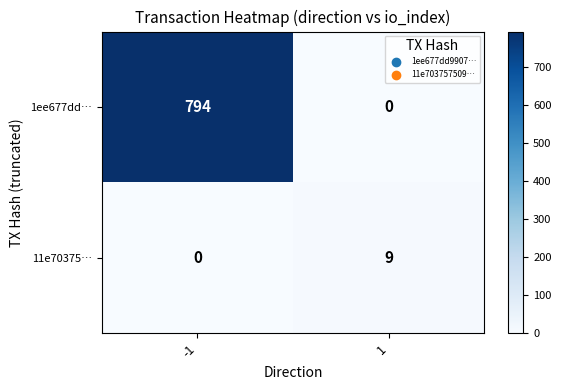

List the series in order of their overall mean, lowest first.

11e70375…, 1ee677dd…